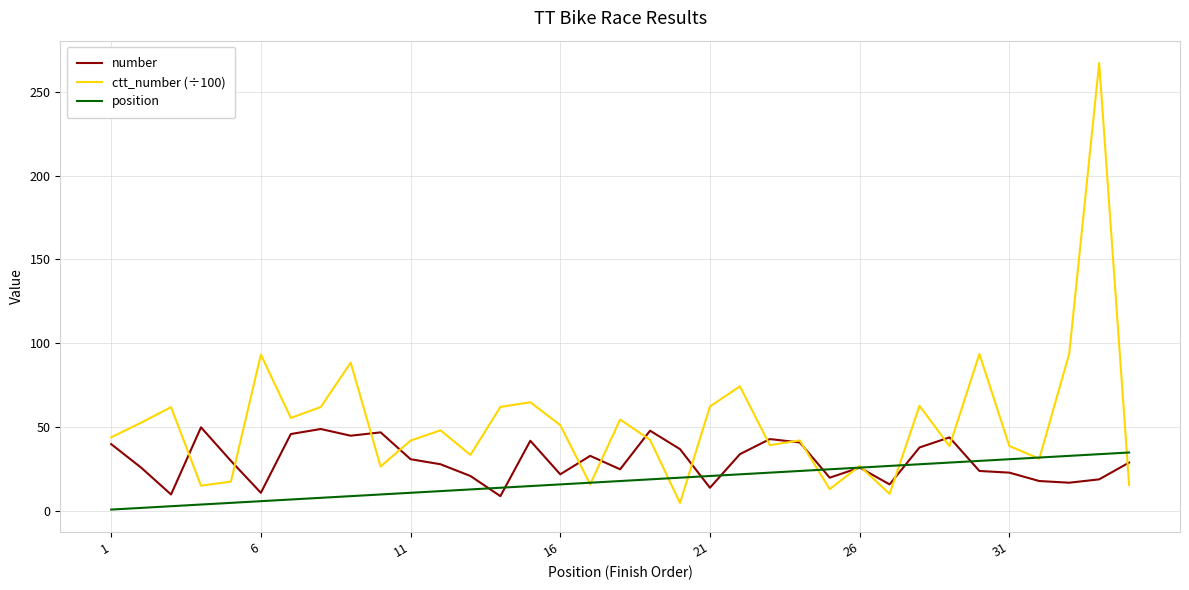

Which series has the largest total across all categories?

ctt_number (÷100)